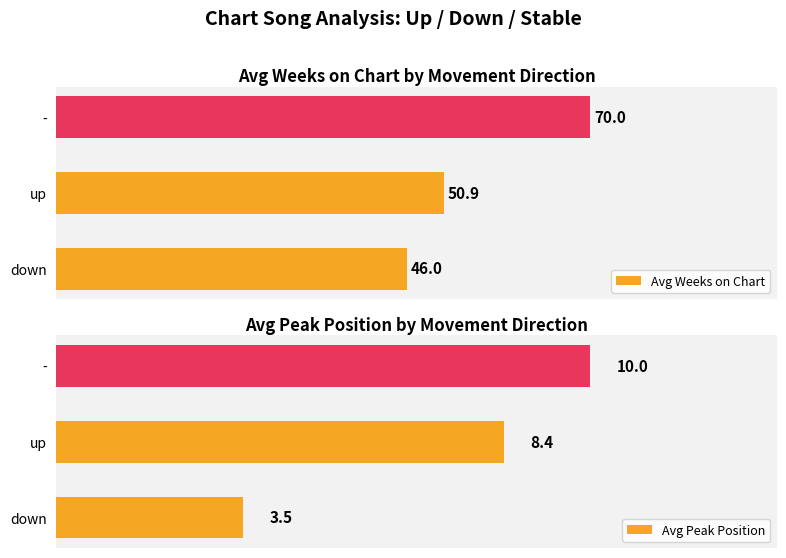

How many distinct data groups are displayed?

2